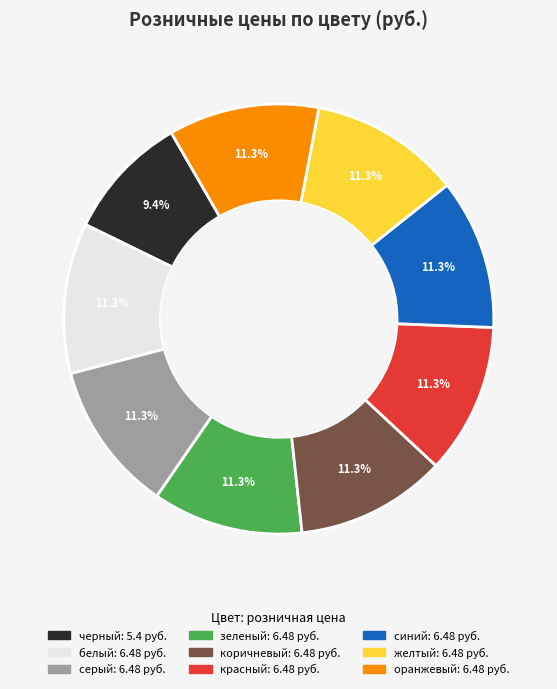

The белый slice represents 11% of the pie. True or false?

True